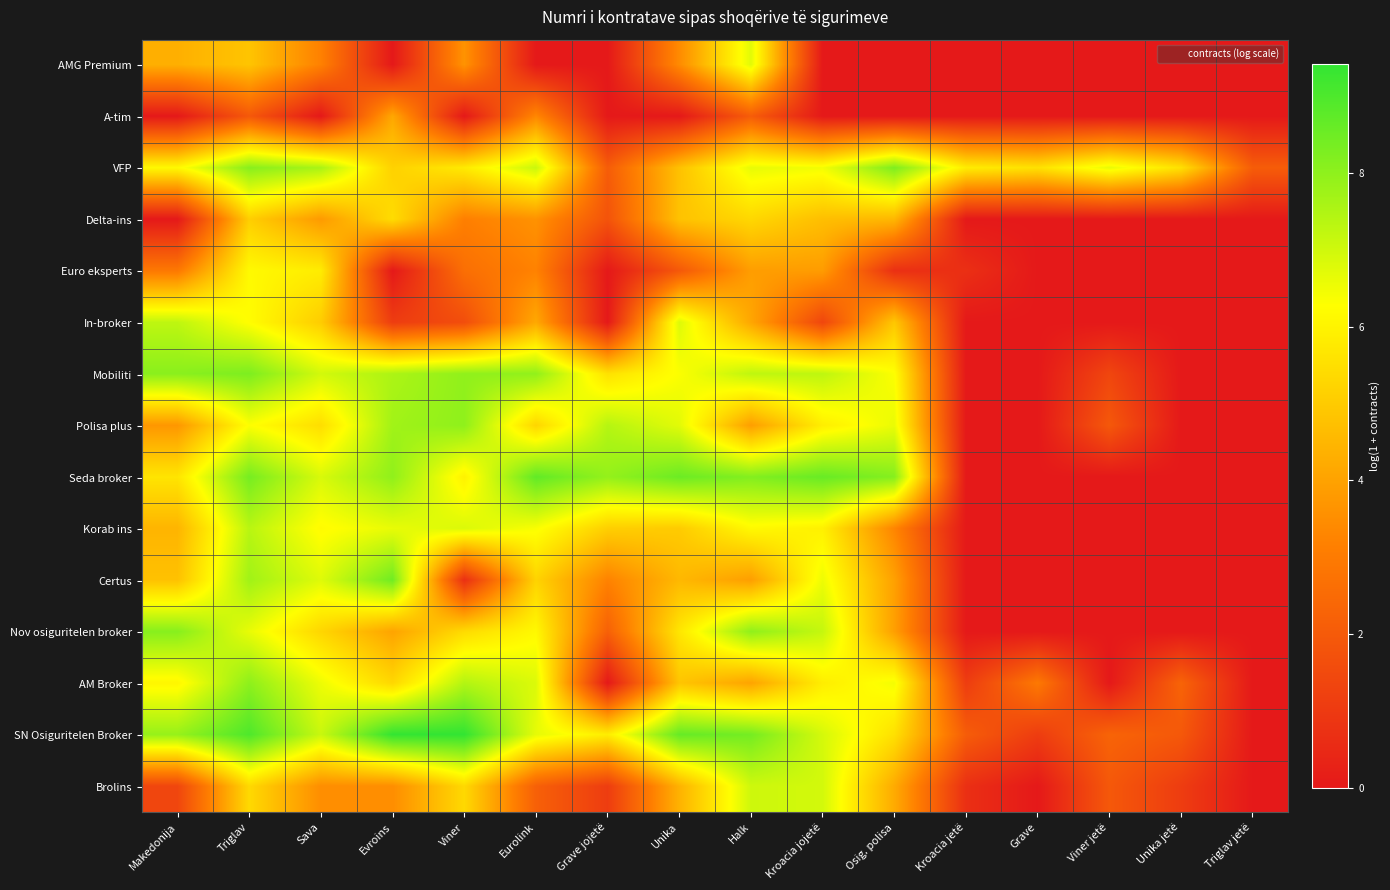

Reading right to left, what are all the values shown in this chart?

AMG Premium: Triglav jetë=0.0	Unika jetë=0.0	Viner jetë=0.0	Grave=0.0	Kroacia jetë=0.0	Osig. polisa=0.0	Kroacia jojetë=0.0	Halk=6.7	Unika=3.4	Grave jojetë=0.0	Eurolink=0.0	Viner=3.6	Evroins=0.0	Sava=3.2	Triglav=4.8	Makedonija=4.3
A-tim: Triglav jetë=0.0	Unika jetë=0.0	Viner jetë=0.0	Grave=0.0	Kroacia jetë=0.0	Osig. polisa=0.0	Kroacia jojetë=0.0	Halk=2.1	Unika=0.0	Grave jojetë=0.0	Eurolink=3.3	Viner=0.0	Evroins=4.1	Sava=0.0	Triglav=1.9	Makedonija=0.0
VFP: Triglav jetë=2.1	Unika jetë=5.5	Viner jetë=6.6	Grave=5.5	Kroacia jetë=5.8	Osig. polisa=8.3	Kroacia jojetë=6.5	Halk=6.6	Unika=4.8	Grave jojetë=2.1	Eurolink=7.1	Viner=5.8	Evroins=5.2	Sava=7.6	Triglav=8.1	Makedonija=6.1
Delta-ins: Triglav jetë=0.0	Unika jetë=0.0	Viner jetë=0.0	Grave=0.0	Kroacia jetë=0.0	Osig. polisa=4.5	Kroacia jojetë=4.7	Halk=5.3	Unika=4.8	Grave jojetë=1.8	Eurolink=3.6	Viner=3.1	Evroins=5.4	Sava=3.8	Triglav=5.1	Makedonija=0.0
Euro eksperts: Triglav jetë=0.0	Unika jetë=0.0	Viner jetë=0.0	Grave=0.0	Kroacia jetë=0.7	Osig. polisa=0.7	Kroacia jojetë=3.9	Halk=3.9	Unika=1.9	Grave jojetë=0.0	Eurolink=3.2	Viner=2.6	Evroins=0.0	Sava=5.8	Triglav=6.1	Makedonija=2.9
In-broker: Triglav jetë=0.0	Unika jetë=0.0	Viner jetë=0.0	Grave=0.0	Kroacia jetë=0.0	Osig. polisa=4.9	Kroacia jojetë=1.4	Halk=4.1	Unika=6.8	Grave jojetë=0.0	Eurolink=4.2	Viner=1.6	Evroins=1.1	Sava=5.0	Triglav=6.2	Makedonija=7.3
Mobiliti: Triglav jetë=0.0	Unika jetë=0.0	Viner jetë=1.4	Grave=0.0	Kroacia jetë=0.0	Osig. polisa=6.3	Kroacia jojetë=7.3	Halk=7.3	Unika=6.3	Grave jojetë=5.6	Eurolink=8.0	Viner=8.0	Evroins=7.5	Sava=7.0	Triglav=8.3	Makedonija=8.1
Polisa plus: Triglav jetë=0.0	Unika jetë=0.0	Viner jetë=1.9	Grave=0.0	Kroacia jetë=0.0	Osig. polisa=6.6	Kroacia jojetë=5.9	Halk=3.9	Unika=6.7	Grave jojetë=7.4	Eurolink=5.3	Viner=8.0	Evroins=7.7	Sava=5.5	Triglav=6.3	Makedonija=3.7
Seda broker: Triglav jetë=0.0	Unika jetë=0.0	Viner jetë=0.0	Grave=0.0	Kroacia jetë=0.0	Osig. polisa=8.1	Kroacia jojetë=8.6	Halk=8.2	Unika=8.5	Grave jojetë=7.9	Eurolink=8.7	Viner=6.0	Evroins=8.0	Sava=6.9	Triglav=8.4	Makedonija=5.6
Korab ins: Triglav jetë=0.0	Unika jetë=0.0	Viner jetë=0.0	Grave=0.0	Kroacia jetë=0.0	Osig. polisa=3.3	Kroacia jojetë=5.9	Halk=6.1	Unika=5.0	Grave jojetë=5.1	Eurolink=6.4	Viner=6.8	Evroins=6.6	Sava=6.2	Triglav=7.4	Makedonija=4.5
Certus: Triglav jetë=0.0	Unika jetë=0.0	Viner jetë=0.0	Grave=0.0	Kroacia jetë=0.0	Osig. polisa=4.0	Kroacia jojetë=6.5	Halk=3.9	Unika=4.5	Grave jojetë=3.2	Eurolink=5.2	Viner=0.7	Evroins=8.5	Sava=6.8	Triglav=7.7	Makedonija=4.8
Nov osiguritelen broker: Triglav jetë=0.0	Unika jetë=0.0	Viner jetë=0.0	Grave=0.0	Kroacia jetë=0.0	Osig. polisa=3.9	Kroacia jojetë=7.2	Halk=8.0	Unika=5.7	Grave jojetë=2.2	Eurolink=6.1	Viner=5.4	Evroins=4.0	Sava=5.3	Triglav=6.6	Makedonija=8.1
AM Broker: Triglav jetë=0.0	Unika jetë=2.3	Viner jetë=0.0	Grave=2.9	Kroacia jetë=1.1	Osig. polisa=6.4	Kroacia jojetë=5.9	Halk=4.0	Unika=4.9	Grave jojetë=0.0	Eurolink=6.8	Viner=7.4	Evroins=5.3	Sava=6.5	Triglav=8.0	Makedonija=6.1
SN Osiguritelen Broker: Triglav jetë=0.0	Unika jetë=1.9	Viner jetë=2.3	Grave=1.1	Kroacia jetë=2.1	Osig. polisa=5.5	Kroacia jojetë=6.9	Halk=8.4	Unika=8.6	Grave jojetë=5.8	Eurolink=6.7	Viner=9.4	Evroins=9.4	Sava=7.1	Triglav=9.0	Makedonija=7.9
Brolins: Triglav jetë=0.0	Unika jetë=1.1	Viner jetë=1.9	Grave=0.0	Kroacia jetë=0.7	Osig. polisa=4.2	Kroacia jojetë=7.0	Halk=7.0	Unika=4.4	Grave jojetë=1.1	Eurolink=2.2	Viner=5.3	Evroins=3.5	Sava=3.5	Triglav=5.4	Makedonija=1.4